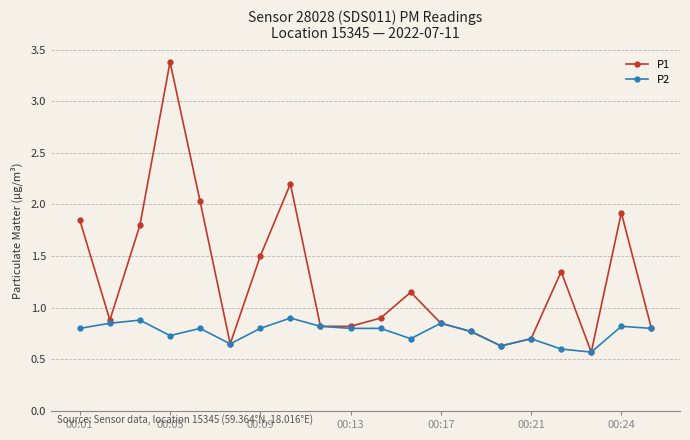

In P1, how many points are higher than both neighbors (excluding endpoints)?

5